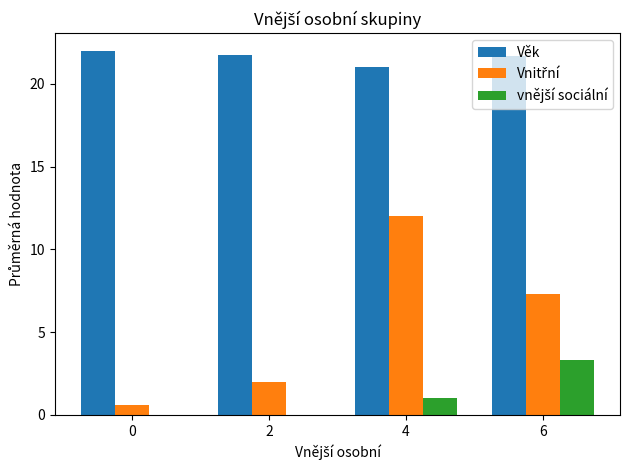

What is the sum of the Věk values at 0 and 4?

43.0